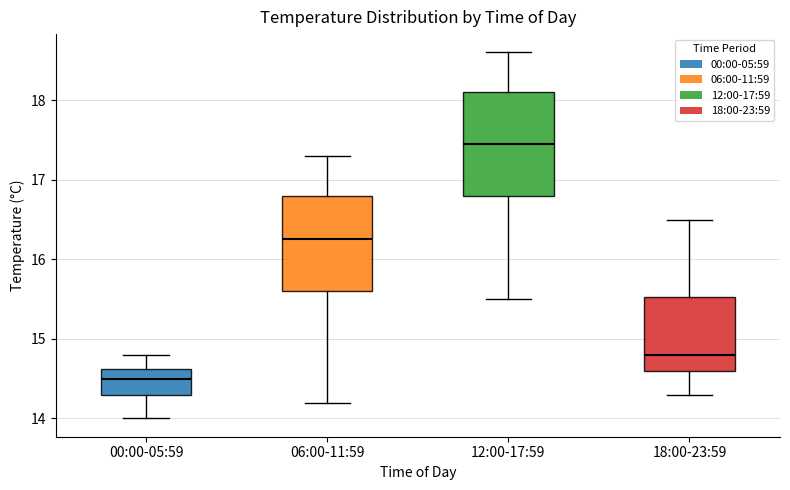

Reading left to right, transcribe this box plot: for each box, give where its median line is, the range the box spans, and where its two whiskers end, as read against the y-axis. The values are not printed on the chart, so give them approximately, as read against the axis.

00:00-05:59: median 14.5, box 14.3 to 14.6, whiskers 14.0 to 14.8
06:00-11:59: median 16.3, box 15.6 to 16.8, whiskers 14.2 to 17.3
12:00-17:59: median 17.5, box 16.8 to 18.1, whiskers 15.5 to 18.6
18:00-23:59: median 14.8, box 14.6 to 15.5, whiskers 14.3 to 16.5